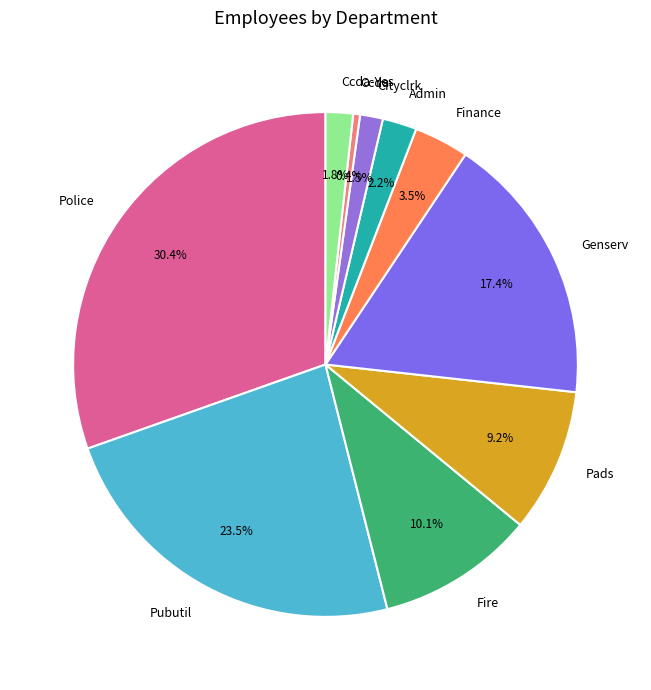

Which has a higher value, Pads or Pubutil?

Pubutil